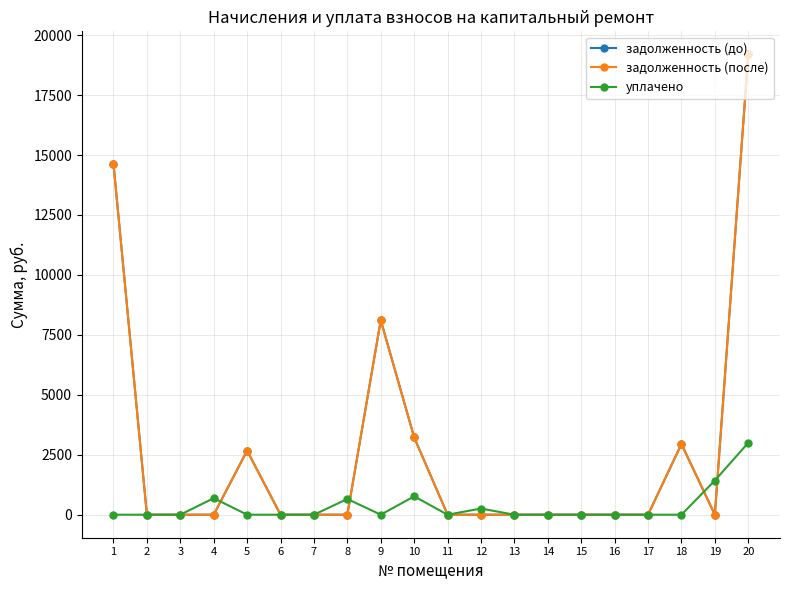

Does the chart have visible grid lines?

Yes